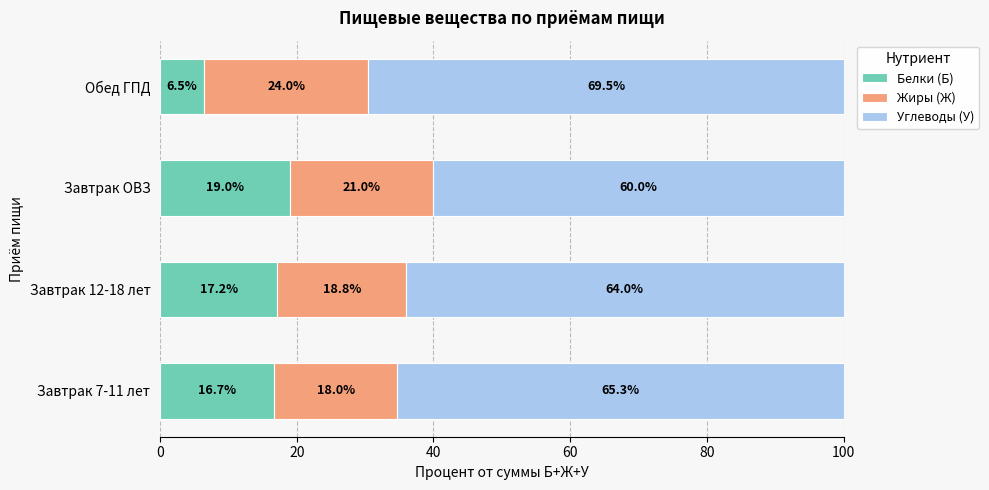

What value does the Белки (Б) series have at Завтрак ОВЗ?

19.0